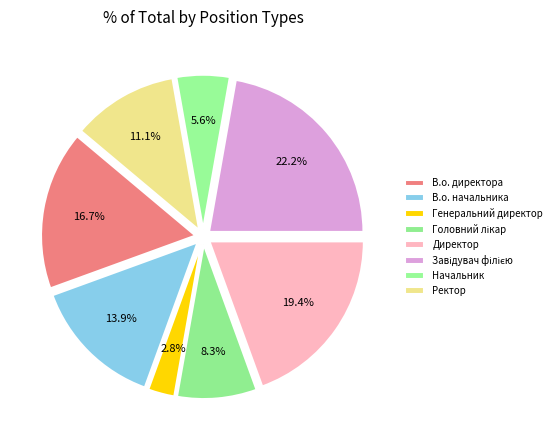

Combined, what portion of the pie is Завідувач філією and Ректор?

33.3%